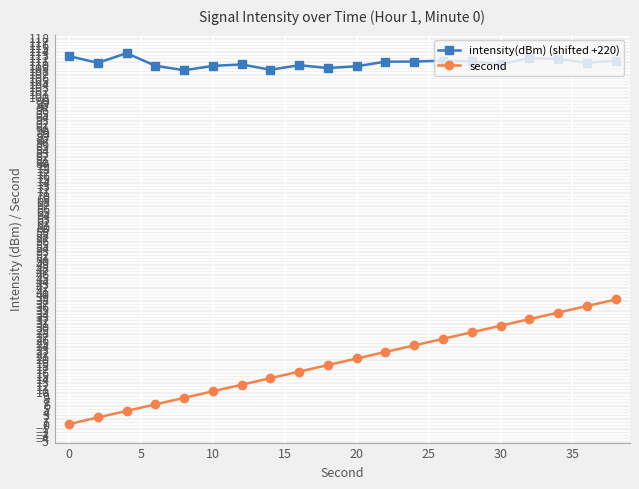

Which series has the largest range (max minus min)?

second